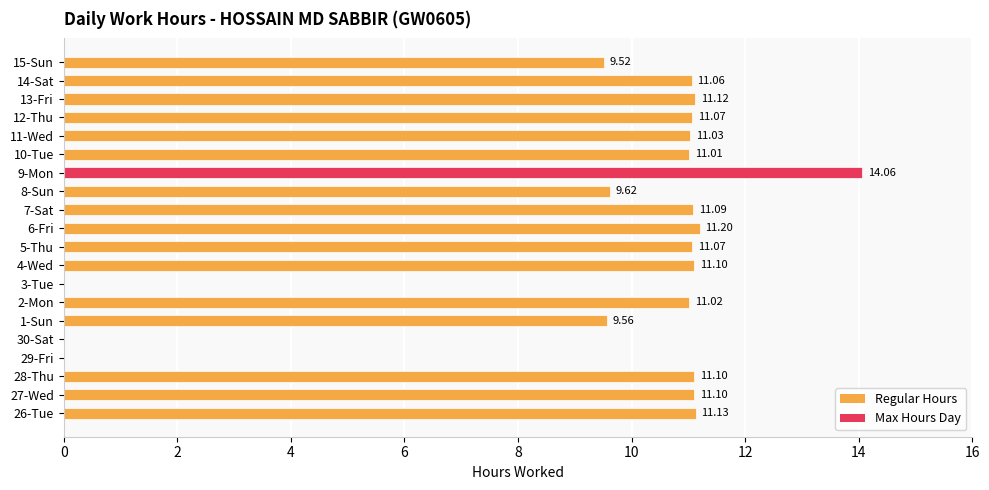

What is the change in value from 2-Mon to 8-Sun?

-1.4